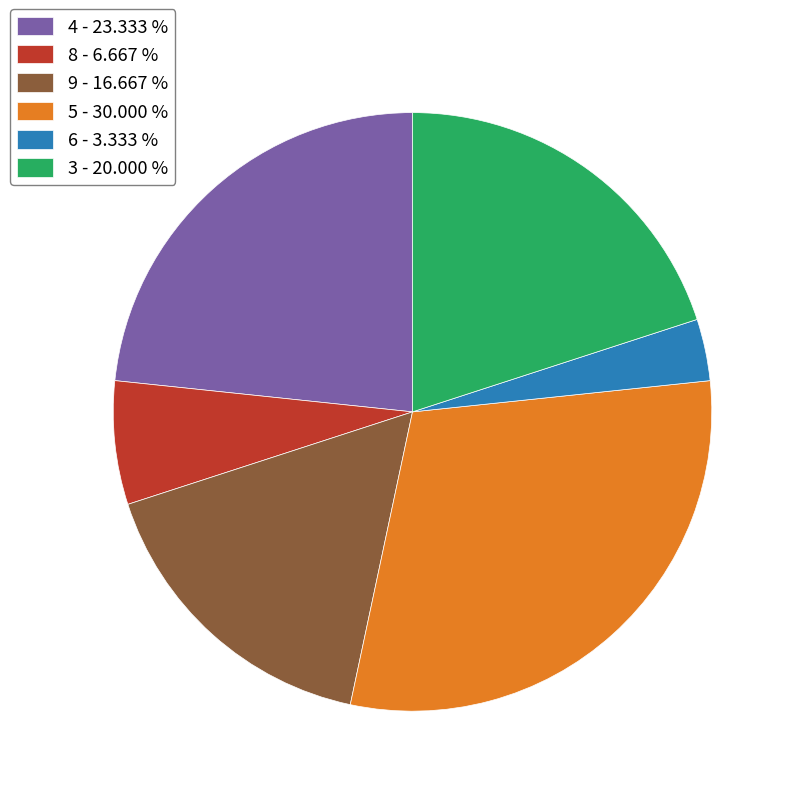

Combined, do 3 - 20.000 % and 8 - 6.667 % account for over 50%?

No